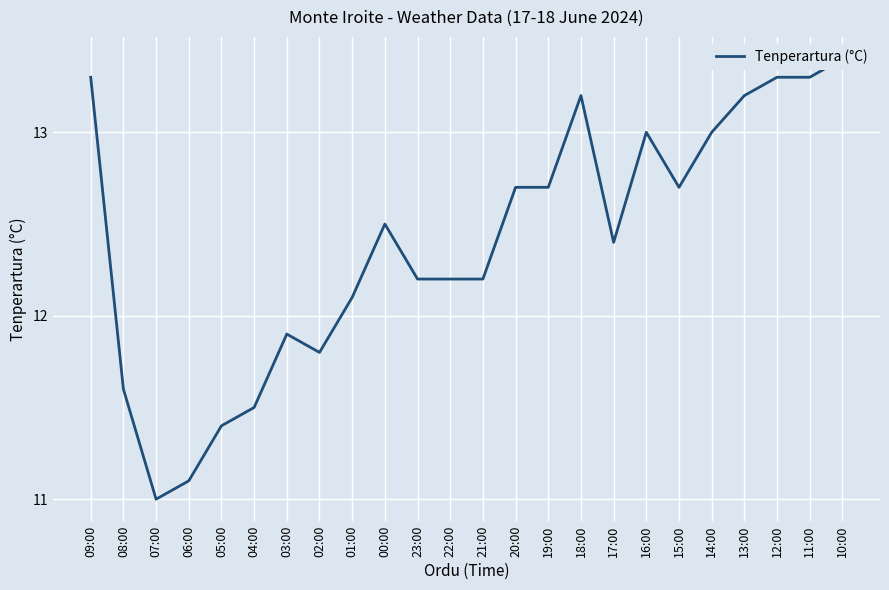

Reading left to right, extract all data points from this chart.

13.3	11.6	11.0	11.1	11.4	11.5	11.9	11.8	12.1	12.5	12.2	12.2	12.2	12.7	12.7	13.2	12.4	13.0	12.7	13.0	13.2	13.3	13.3	13.4